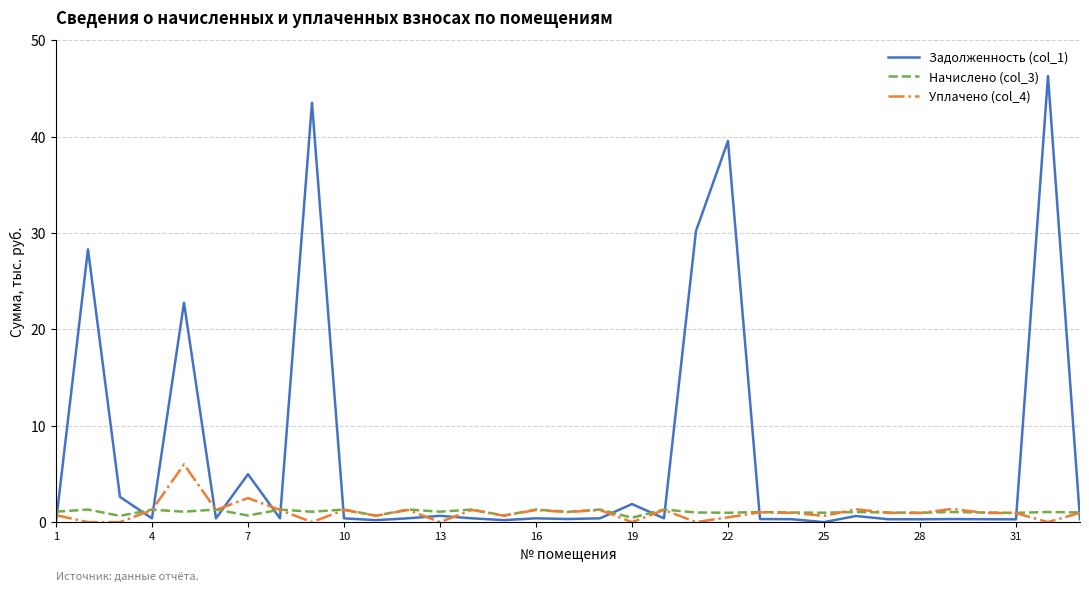

Which series has the largest total across all categories?

Задолженность (col_1)